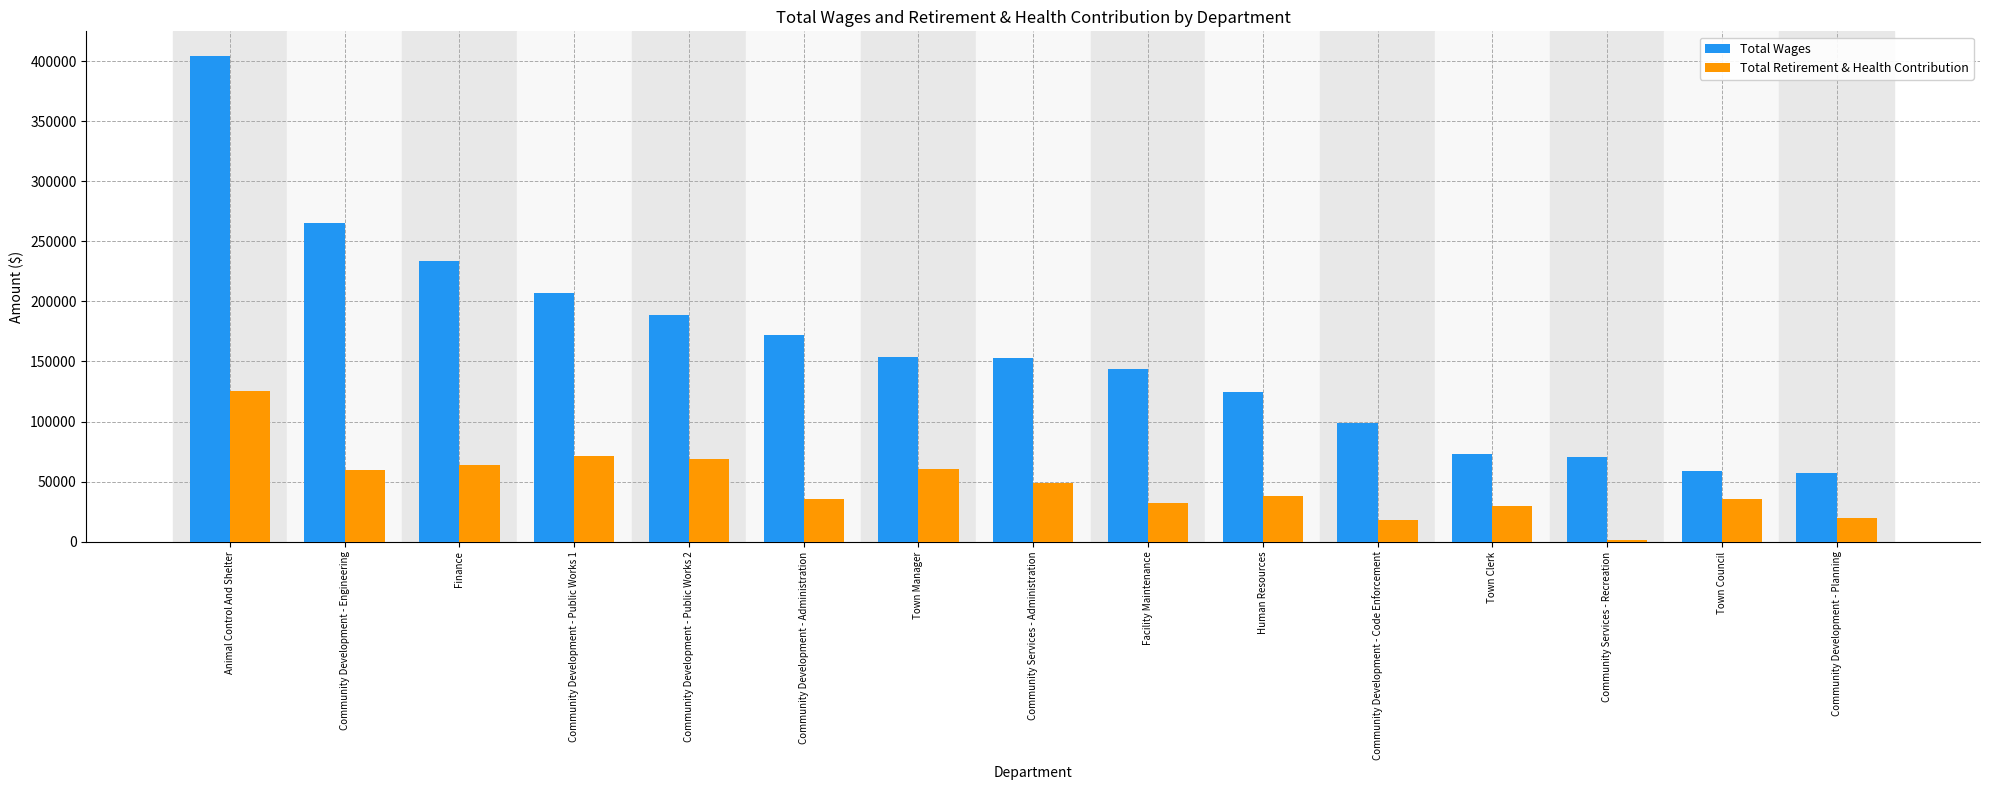

How many bars are there in total?

30